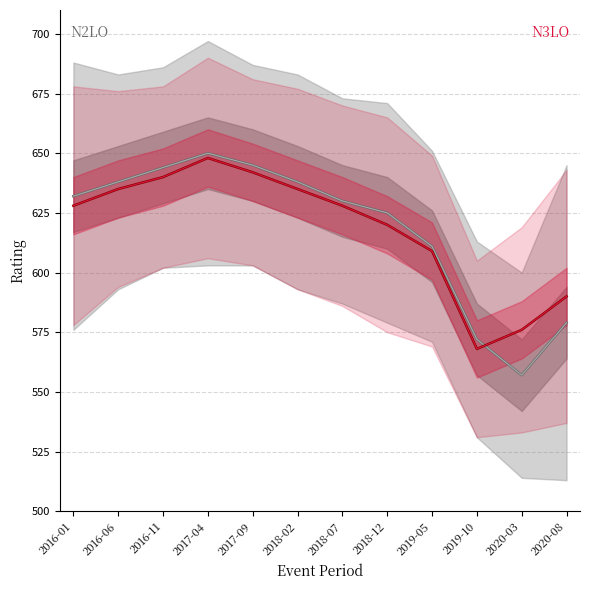

At which category is the sum across all series the highest?

2017-04